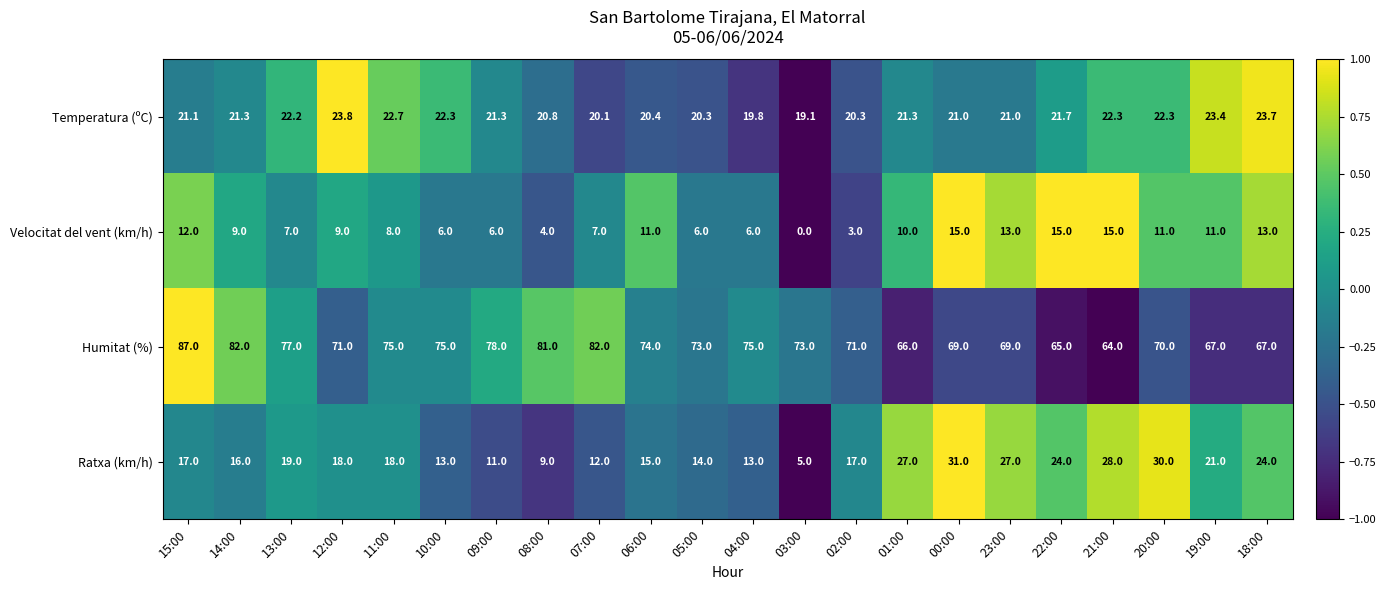

What is the average value of the Ratxa (km/h) series?

18.6